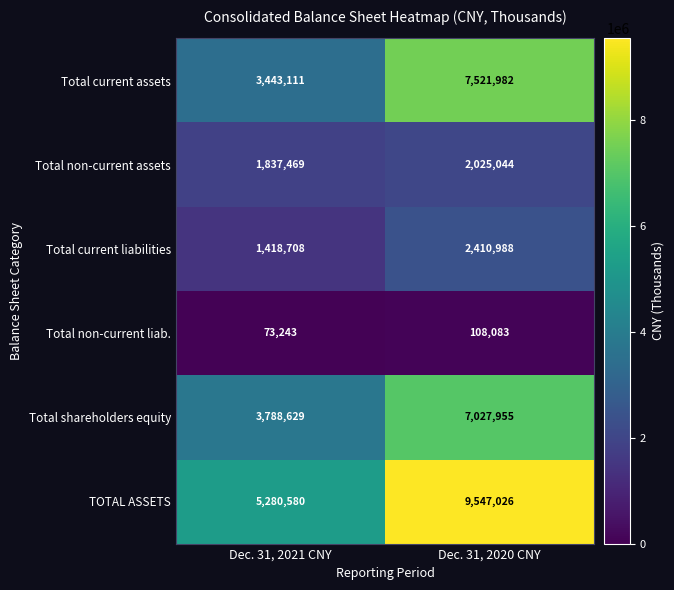

Reading left to right, list all the values displayed in this chart.

Total current assets: Dec. 31, 2021 CNY=3443111	Dec. 31, 2020 CNY=7521982
Total non-current assets: Dec. 31, 2021 CNY=1837469	Dec. 31, 2020 CNY=2025044
Total current liabilities: Dec. 31, 2021 CNY=1418708	Dec. 31, 2020 CNY=2410988
Total non-current liab.: Dec. 31, 2021 CNY=73243	Dec. 31, 2020 CNY=108083
Total shareholders equity: Dec. 31, 2021 CNY=3788629	Dec. 31, 2020 CNY=7027955
TOTAL ASSETS: Dec. 31, 2021 CNY=5280580	Dec. 31, 2020 CNY=9547026